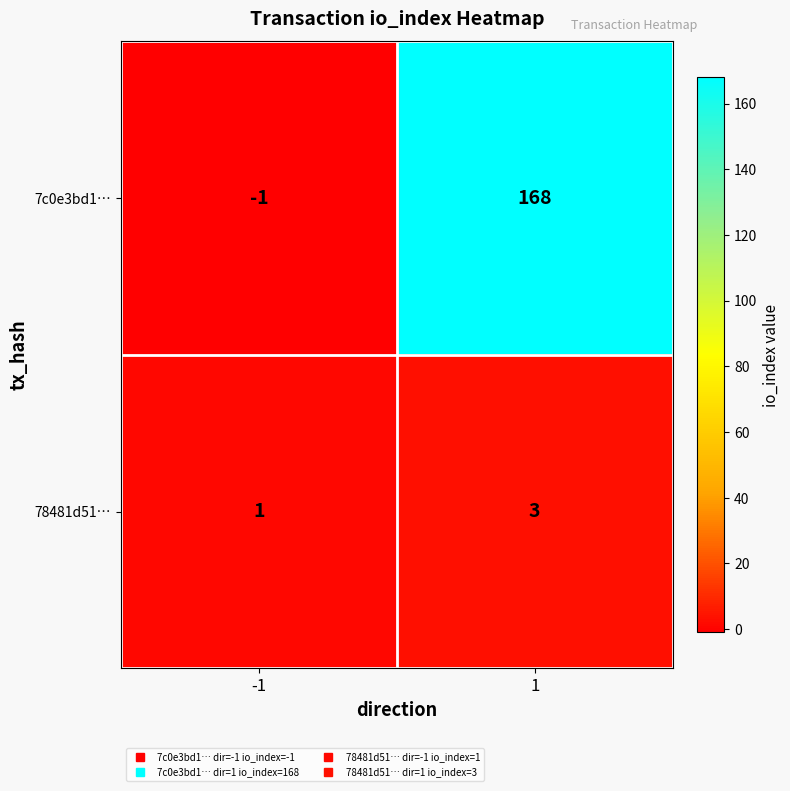

The 78481d51… series shows 2 at -1. True or false?

False